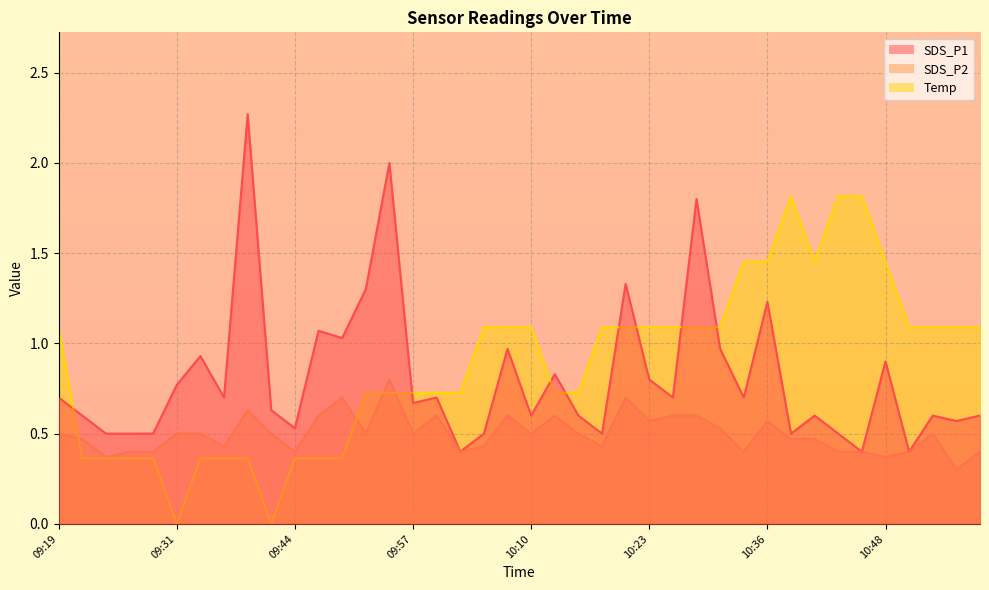

At how many categories does at least one series exceed 1?

26